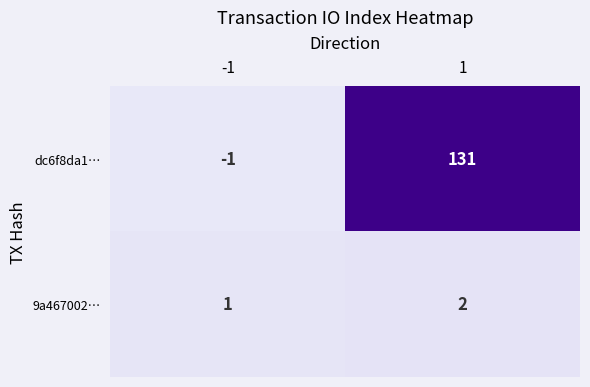

Between -1 and 1, which series saw the biggest shift?

dc6f8da1…